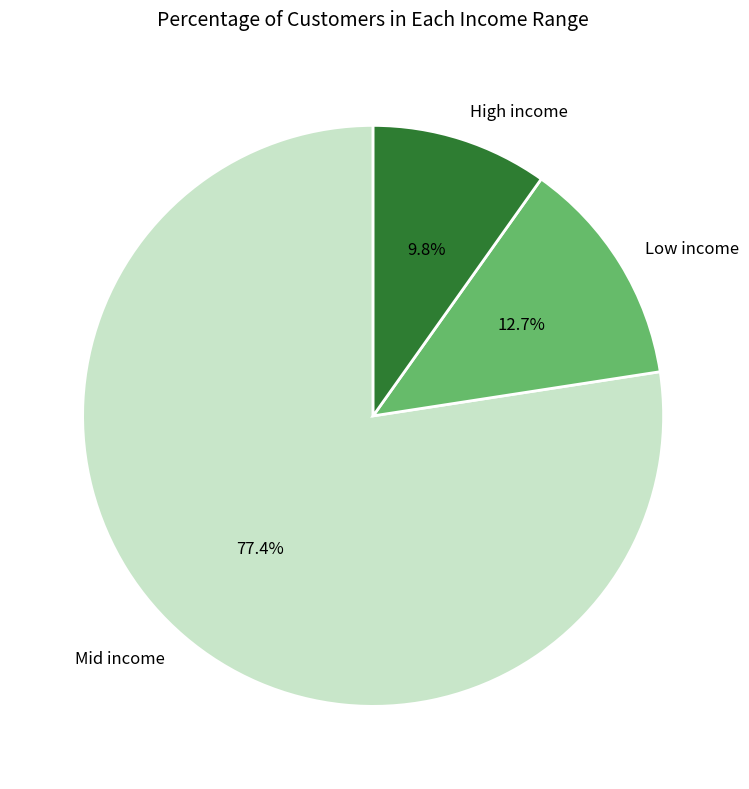

Which slice is the largest?

Mid income